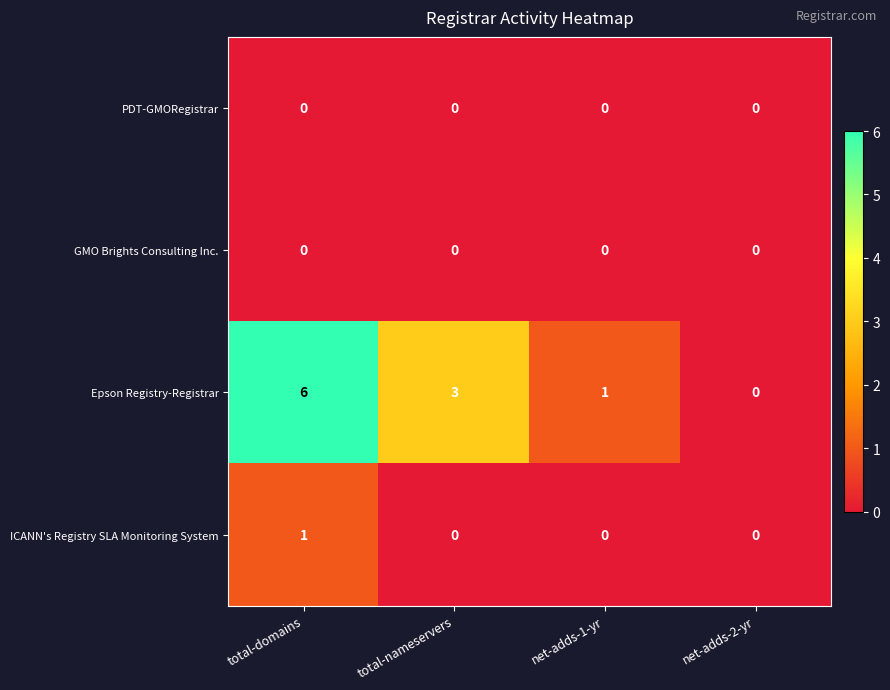

Is it true that PDT-GMORegistrar equals 0 at total-domains?

True